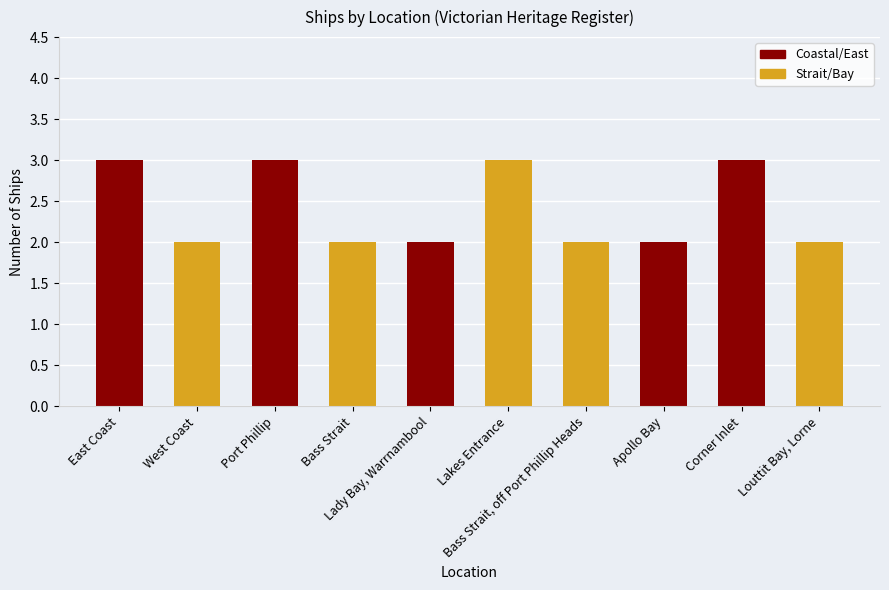

List the labels in order of value, smallest first.

West Coast, Bass Strait, Lady Bay, Warrnambool, Bass Strait, off Port Phillip Heads, Apollo Bay, Louttit Bay, Lorne, East Coast, Port Phillip, Lakes Entrance, Corner Inlet